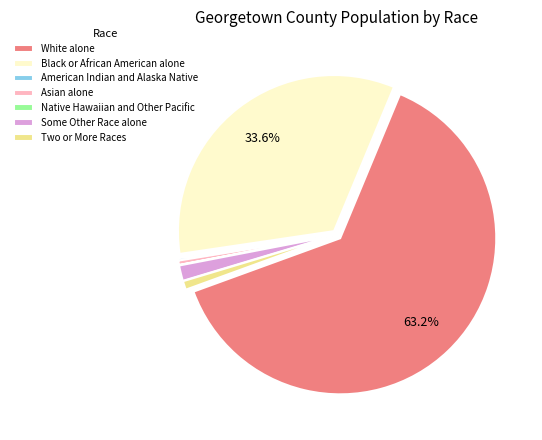

Is it true that Two or More Races is 1% of the pie?

True